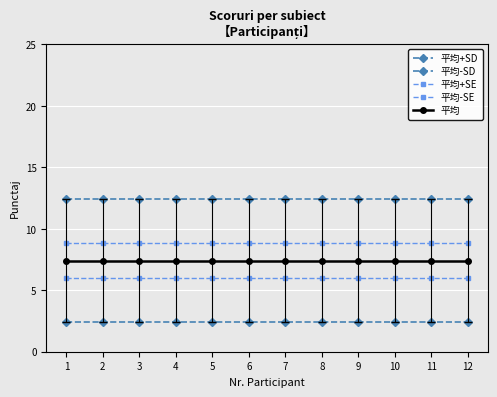

Reading left to right, transcribe all the data shown in this chart.

平均+SD: 1=12.5	2=12.5	3=12.5	4=12.5	5=12.5	6=12.5	7=12.5	8=12.5	9=12.5	10=12.5	11=12.5	12=12.5
平均-SD: 1=2.4	2=2.4	3=2.4	4=2.4	5=2.4	6=2.4	7=2.4	8=2.4	9=2.4	10=2.4	11=2.4	12=2.4
平均+SE: 1=8.9	2=8.9	3=8.9	4=8.9	5=8.9	6=8.9	7=8.9	8=8.9	9=8.9	10=8.9	11=8.9	12=8.9
平均-SE: 1=6.0	2=6.0	3=6.0	4=6.0	5=6.0	6=6.0	7=6.0	8=6.0	9=6.0	10=6.0	11=6.0	12=6.0
平均: 1=7.4	2=7.4	3=7.4	4=7.4	5=7.4	6=7.4	7=7.4	8=7.4	9=7.4	10=7.4	11=7.4	12=7.4